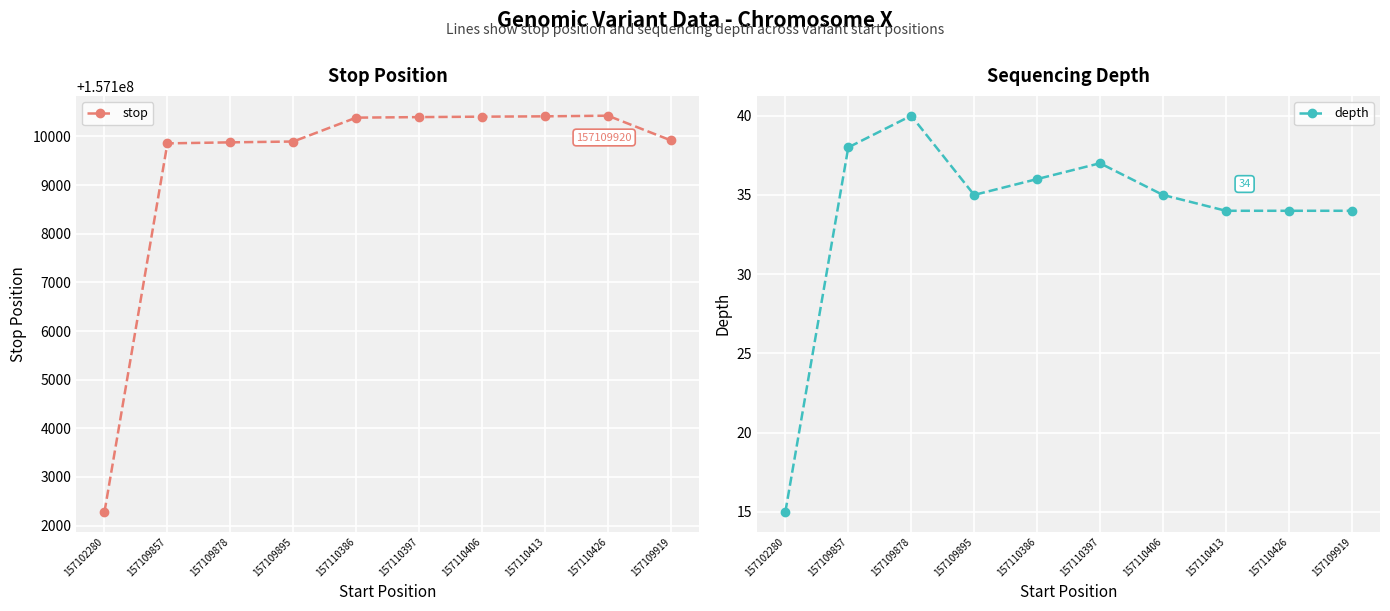

Reading left to right, what are all the values shown in this chart?

stop: 157102281	157109858	157109879	157109896	157110387	157110398	157110407	157110414	157110427	157109920
depth: 15	38	40	35	36	37	35	34	34	34